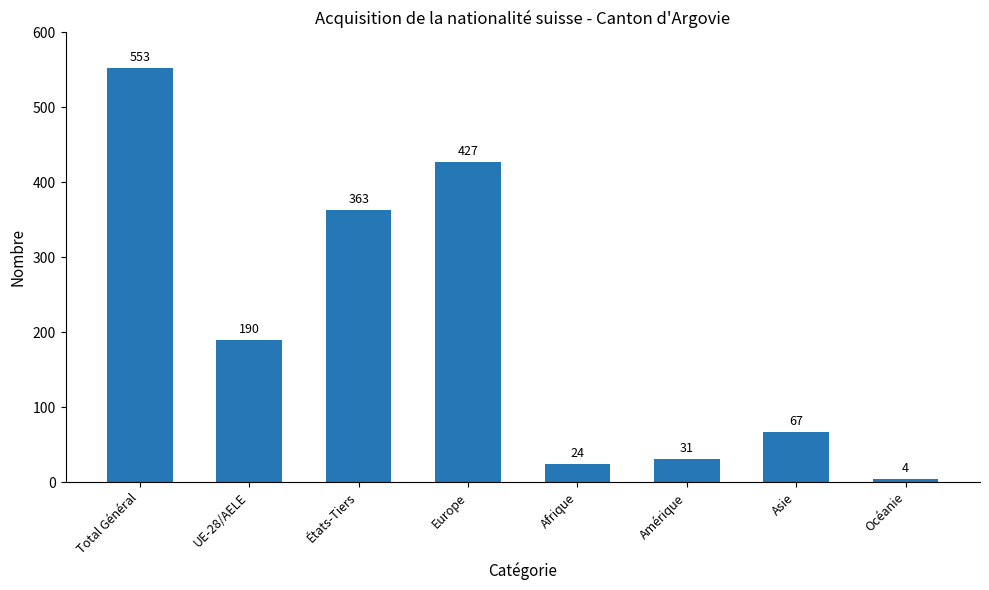

Reading left to right, list all the values displayed in this chart.

553	190	363	427	24	31	67	4